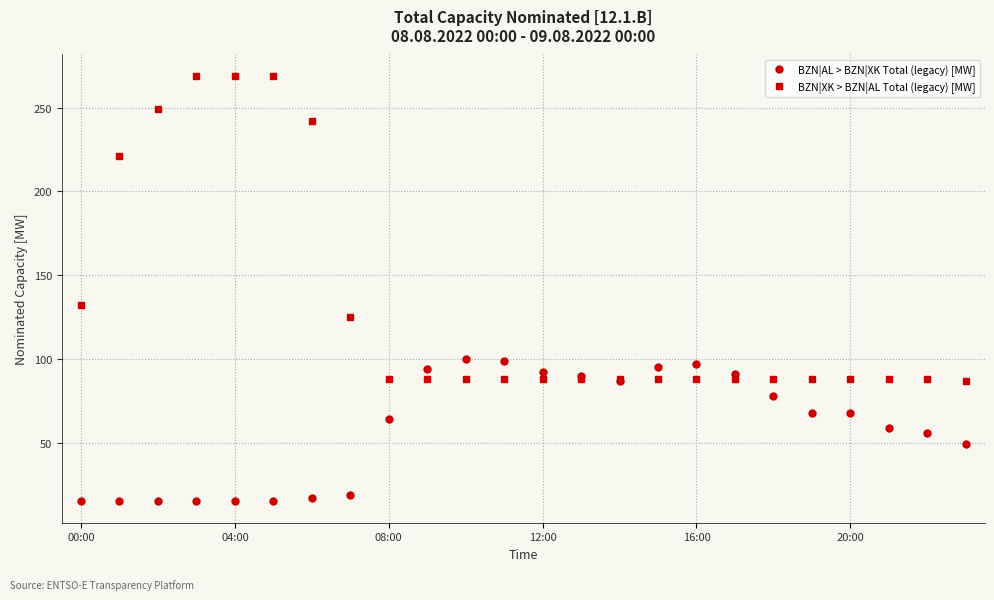

List the series in order of their overall mean, lowest first.

BZN|AL > BZN|XK Total (legacy) [MW], BZN|XK > BZN|AL Total (legacy) [MW]